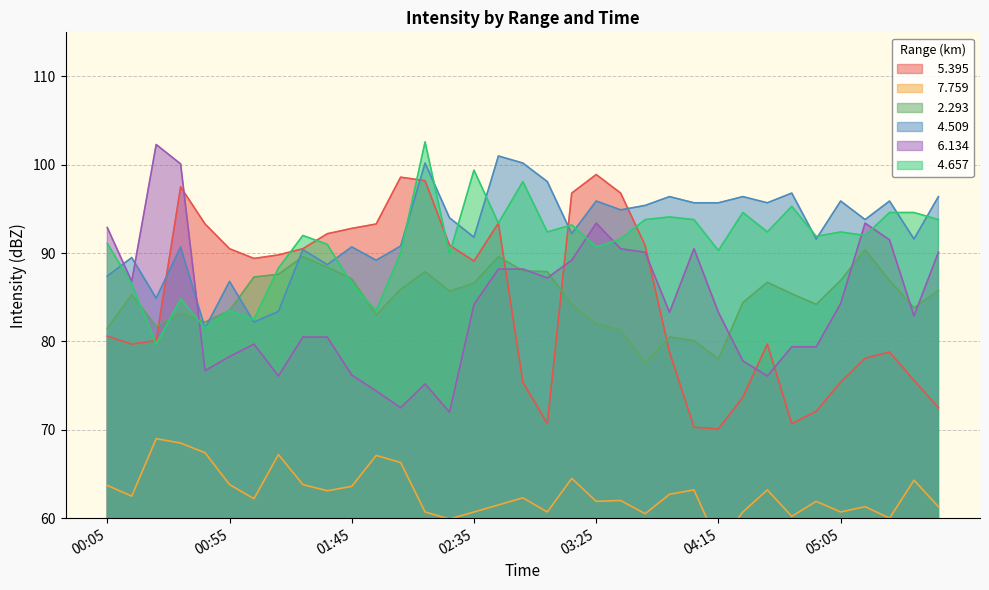

Where does the   7.759 series first go above 62?

00:05